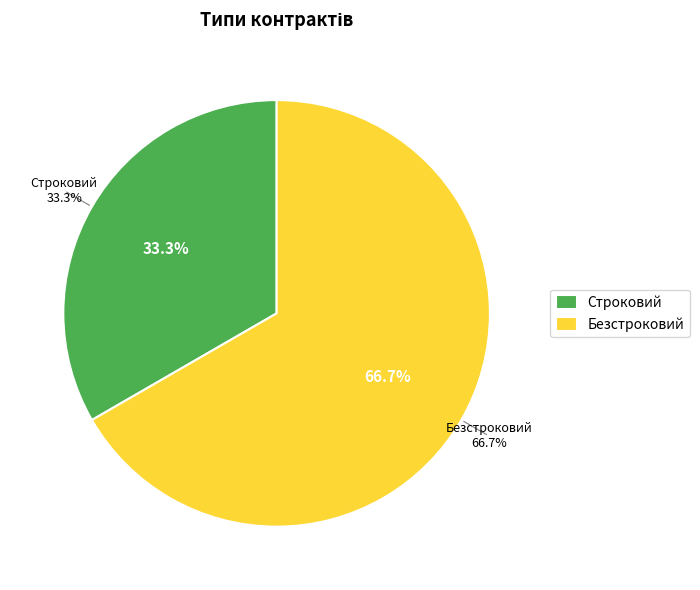

How much of the chart is everything except Строковий?

66.7%